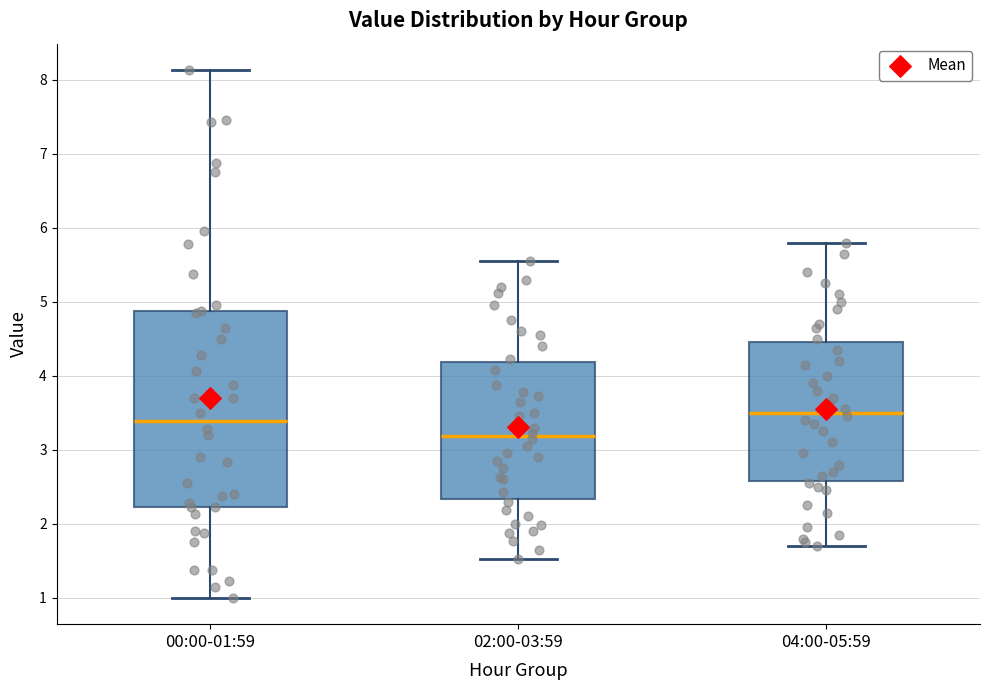

Which box's median line is the highest?

04:00-05:59